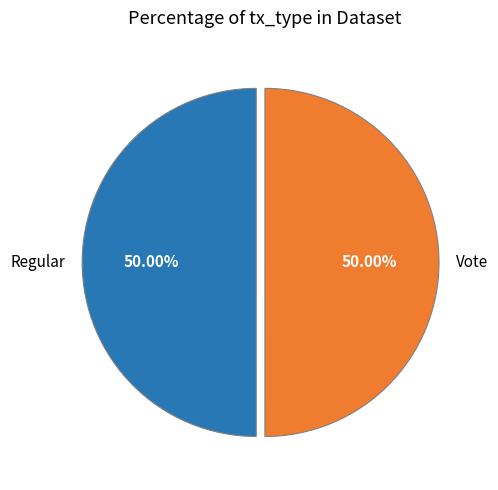

To the nearest percent, what is the combined percentage of Regular and Vote?

100%